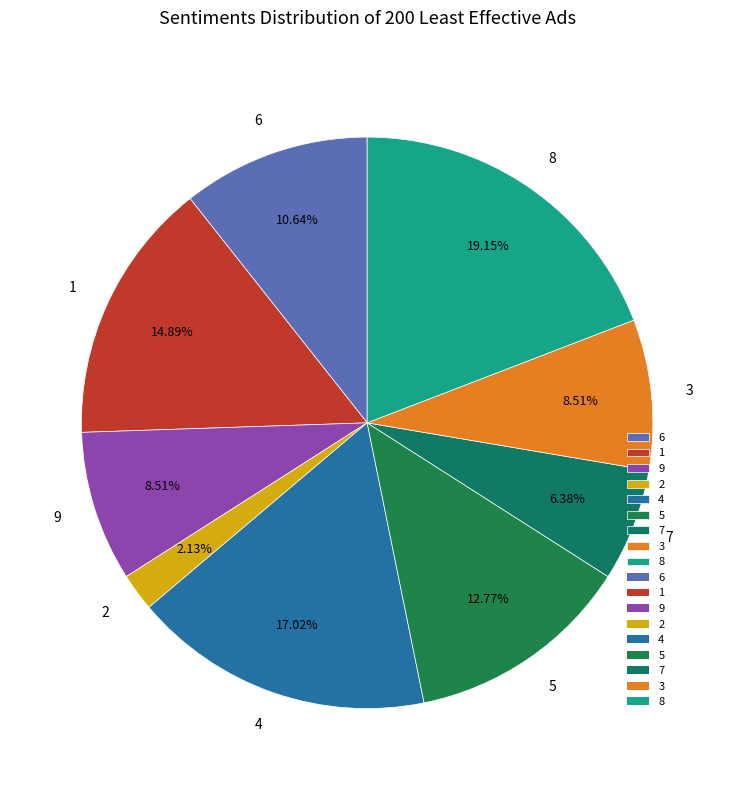

To the nearest percent, what percentage of the pie is 1?

15%